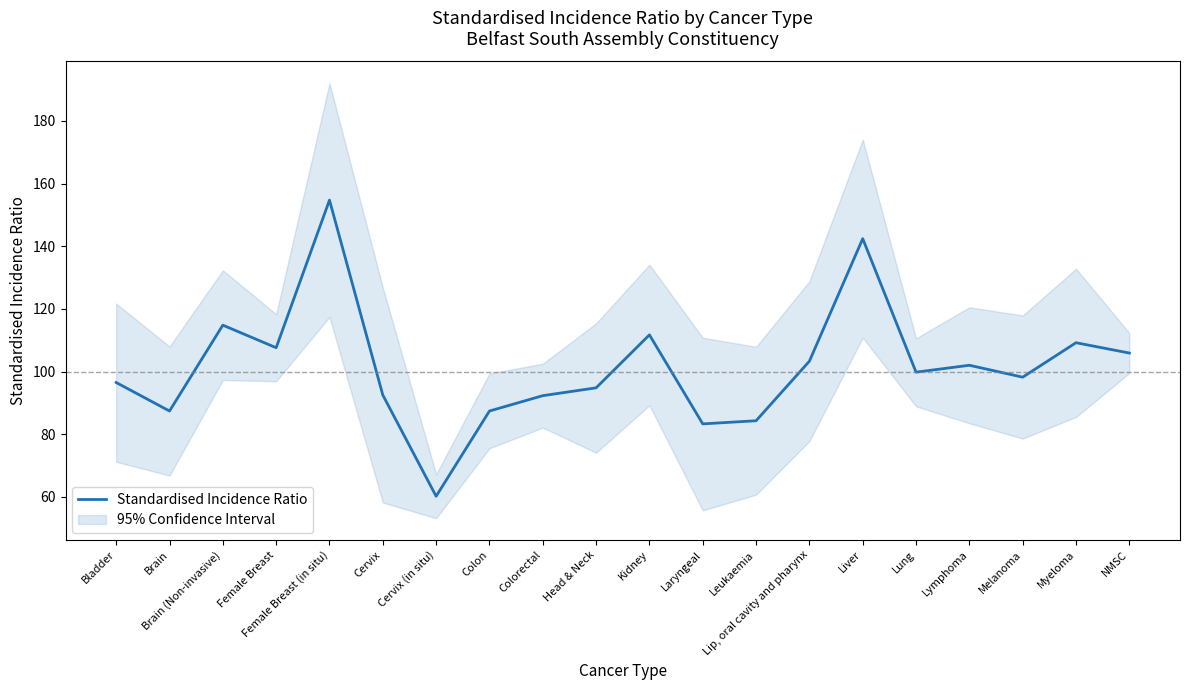

What is the greatest value displayed?

154.7